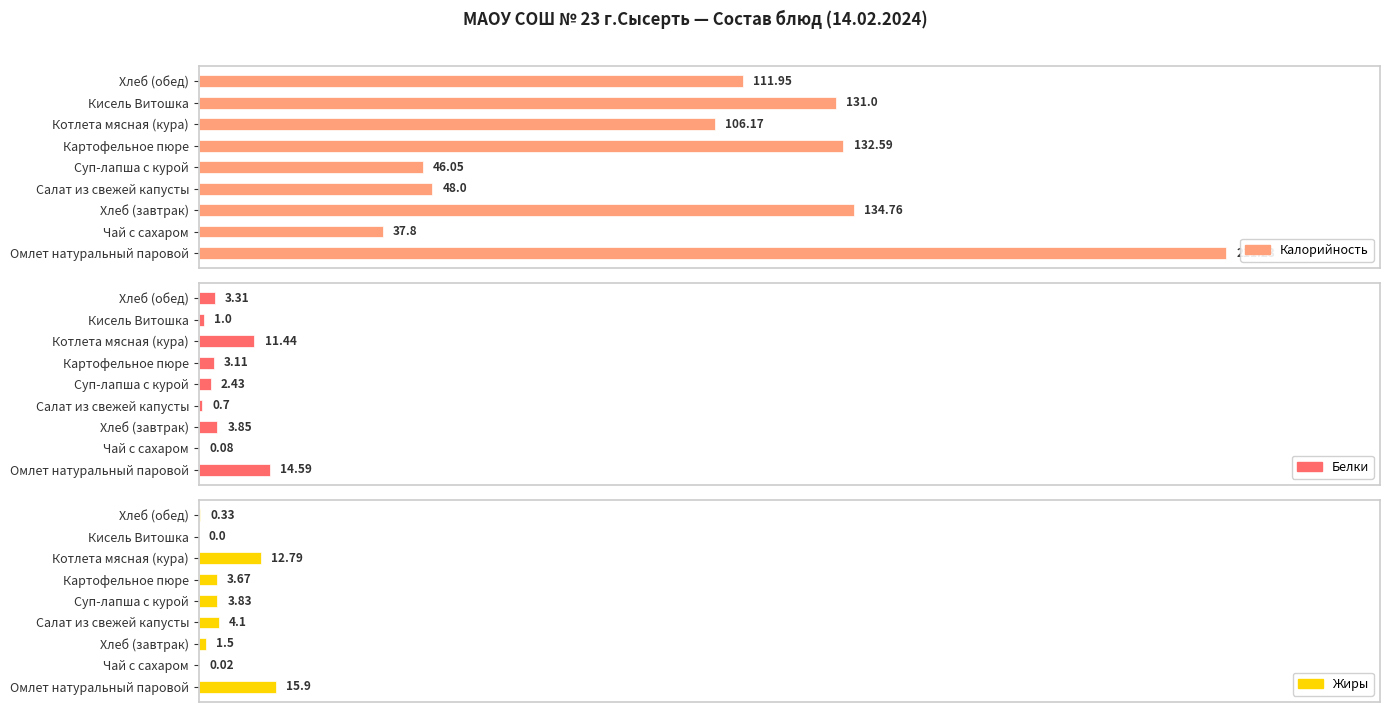

What are all the series names shown in the legend?

Калорийность, Белки, Жиры